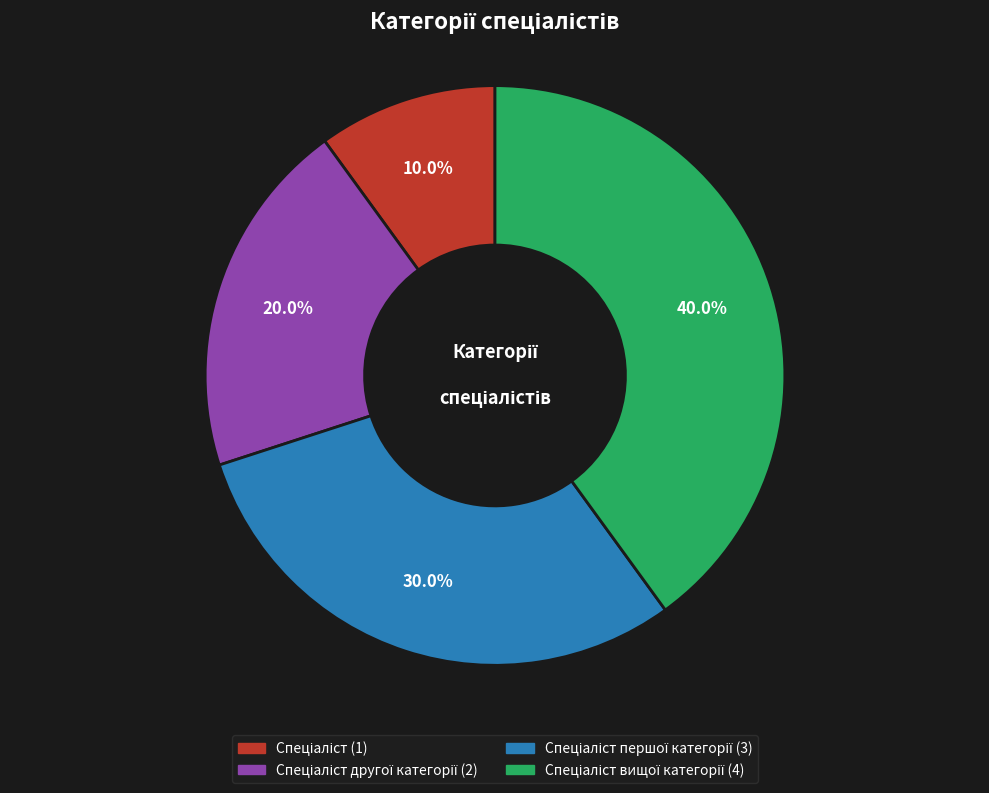

To the nearest percent, what is the difference between the largest and smallest slice percentages?

30%